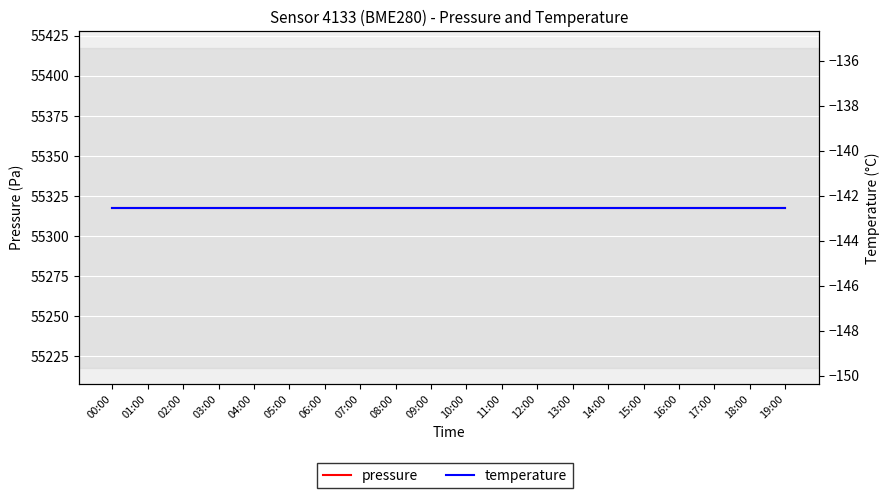

True or false: pressure and temperature intersect in this chart.

False